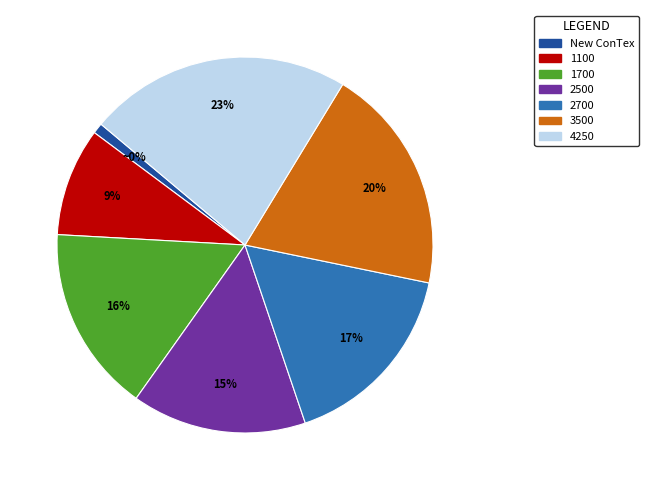

What percentage is the 2700 slice, to the nearest percent?

17%